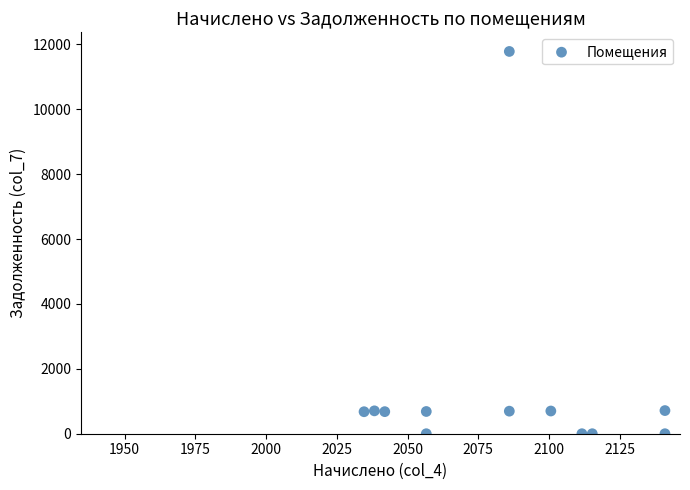

What is the average Y value?

1387.0